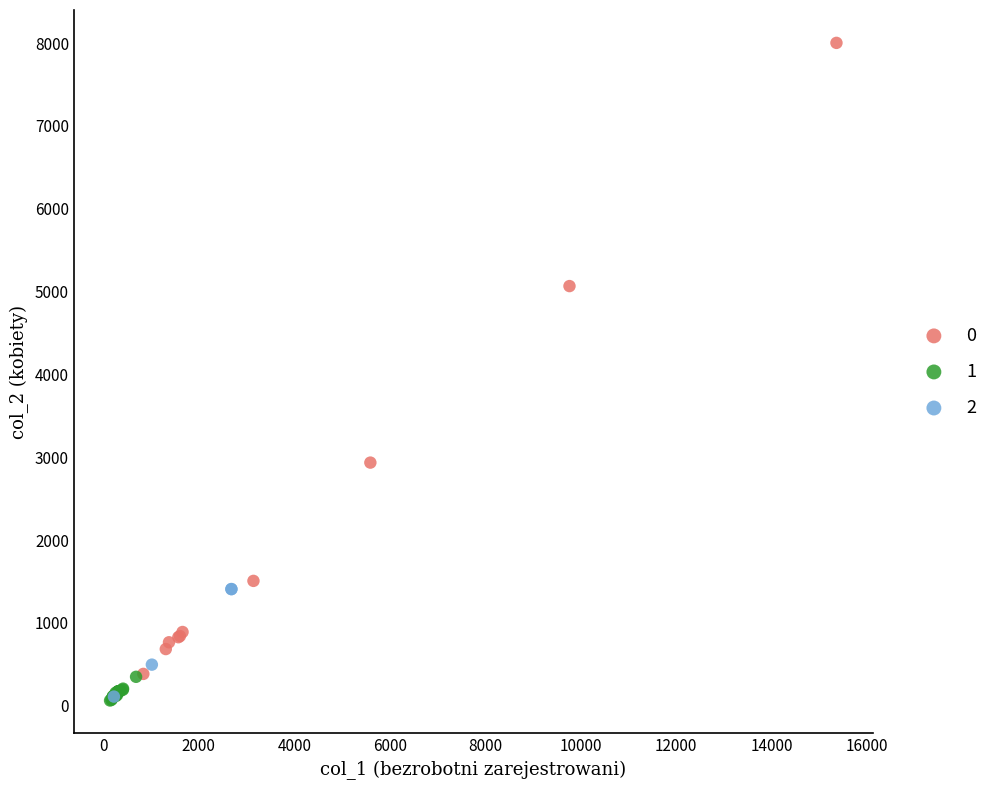

What are all the series names shown in the legend?

0, 1, 2